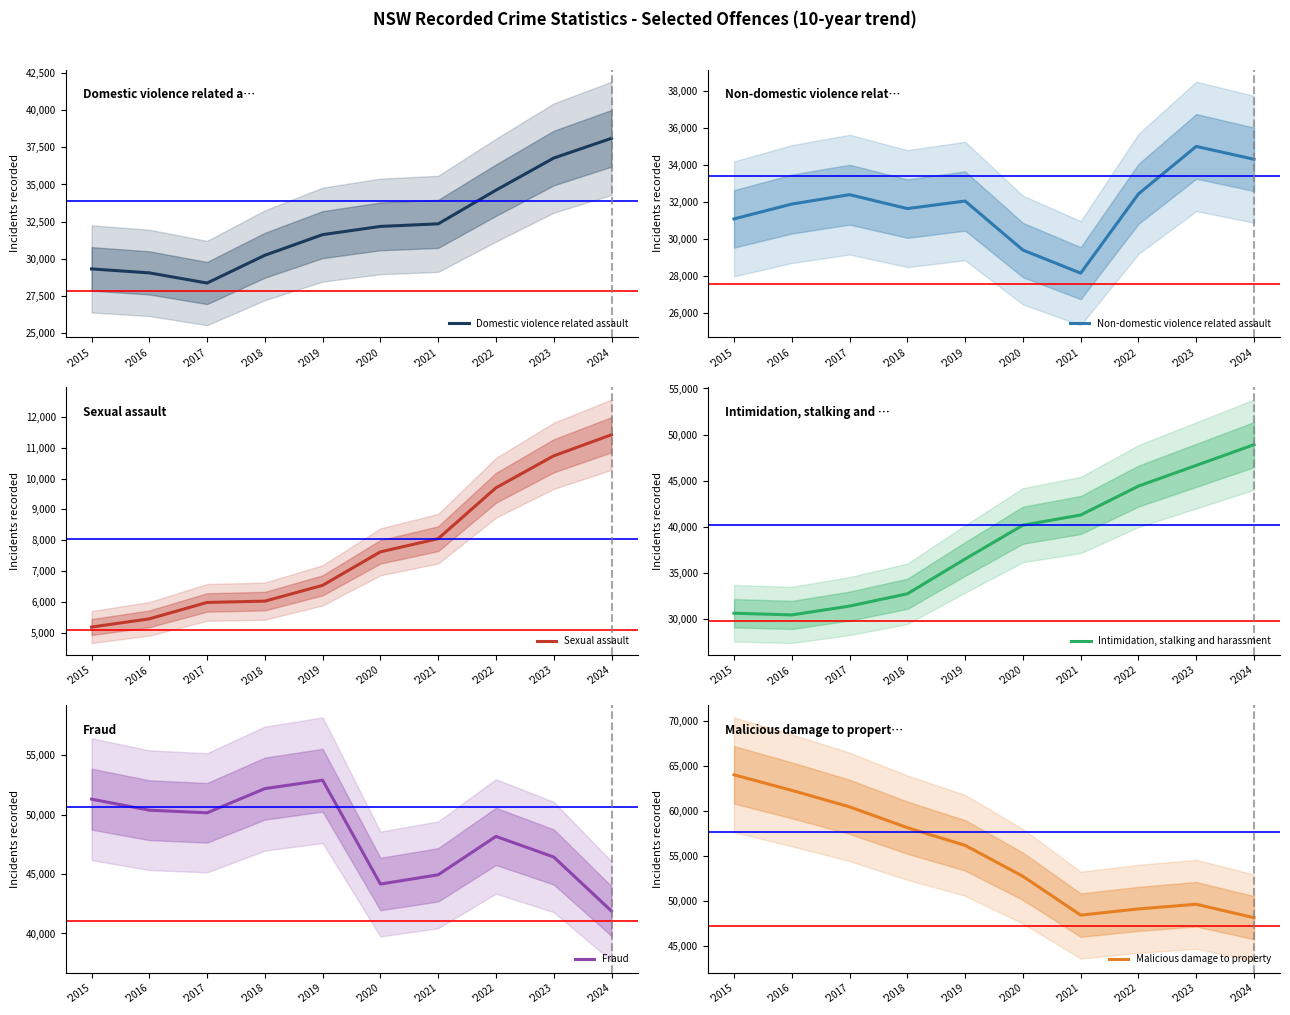

The value of Intimidation, stalking and harassment at '2020 is 64715. True or false?

False